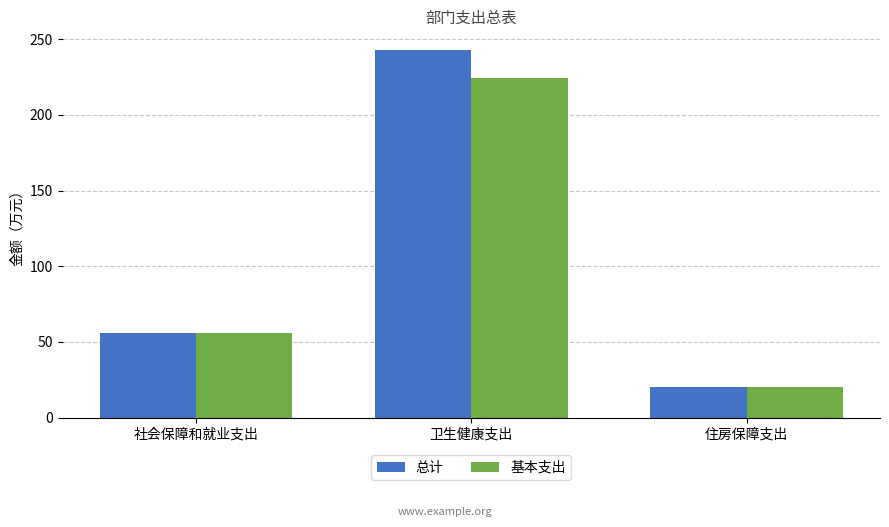

Which series has the largest range (max minus min)?

总计